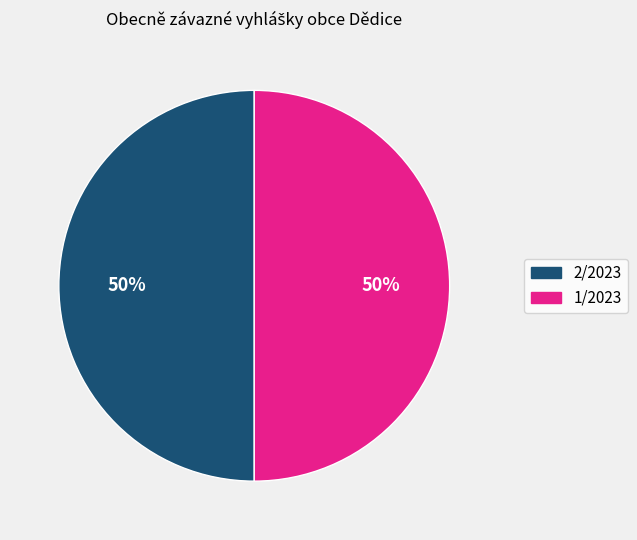

Is the sum of 1/2023 and 2/2023 greater than half?

Yes